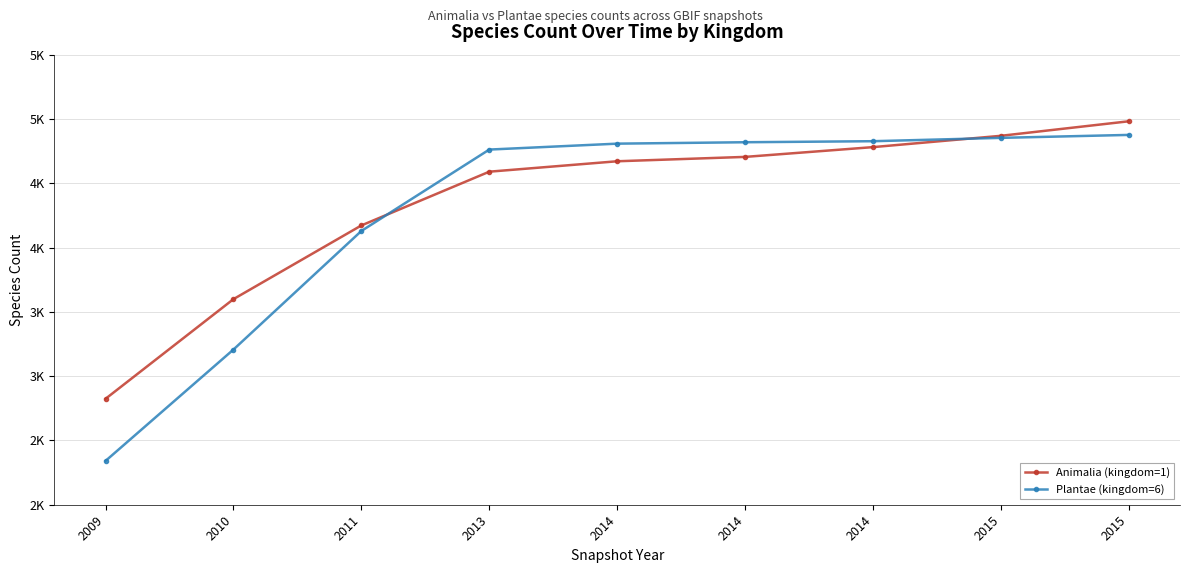

What are all the series names shown in the legend?

Animalia (kingdom=1), Plantae (kingdom=6)